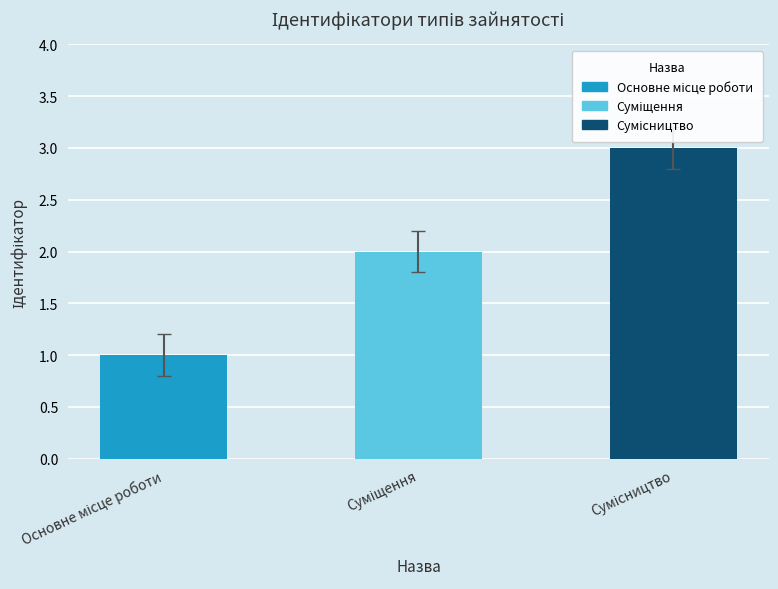

How many values are between 1 and 3?

3